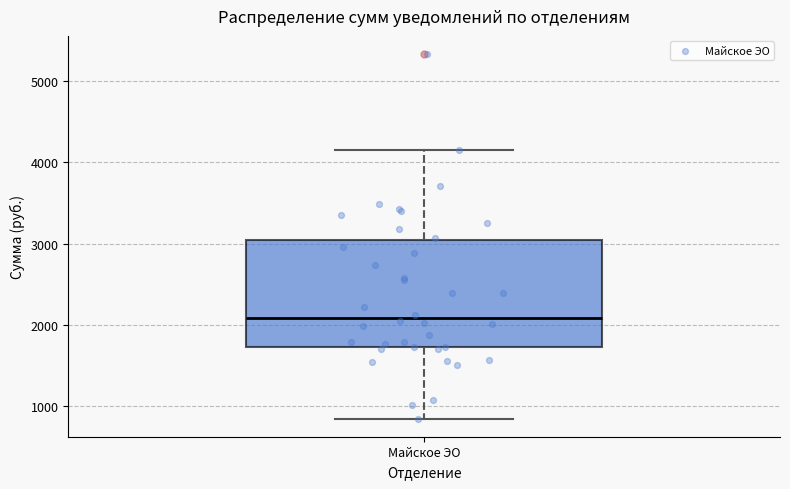

Transcribe this box plot: give where the median line is, the range the box spans, and where the two whiskers end, as read against the y-axis. The values are not printed on the chart, so give them approximately, as read against the axis.

median 2100, box 1700 to 3000, whiskers 900 to 4200